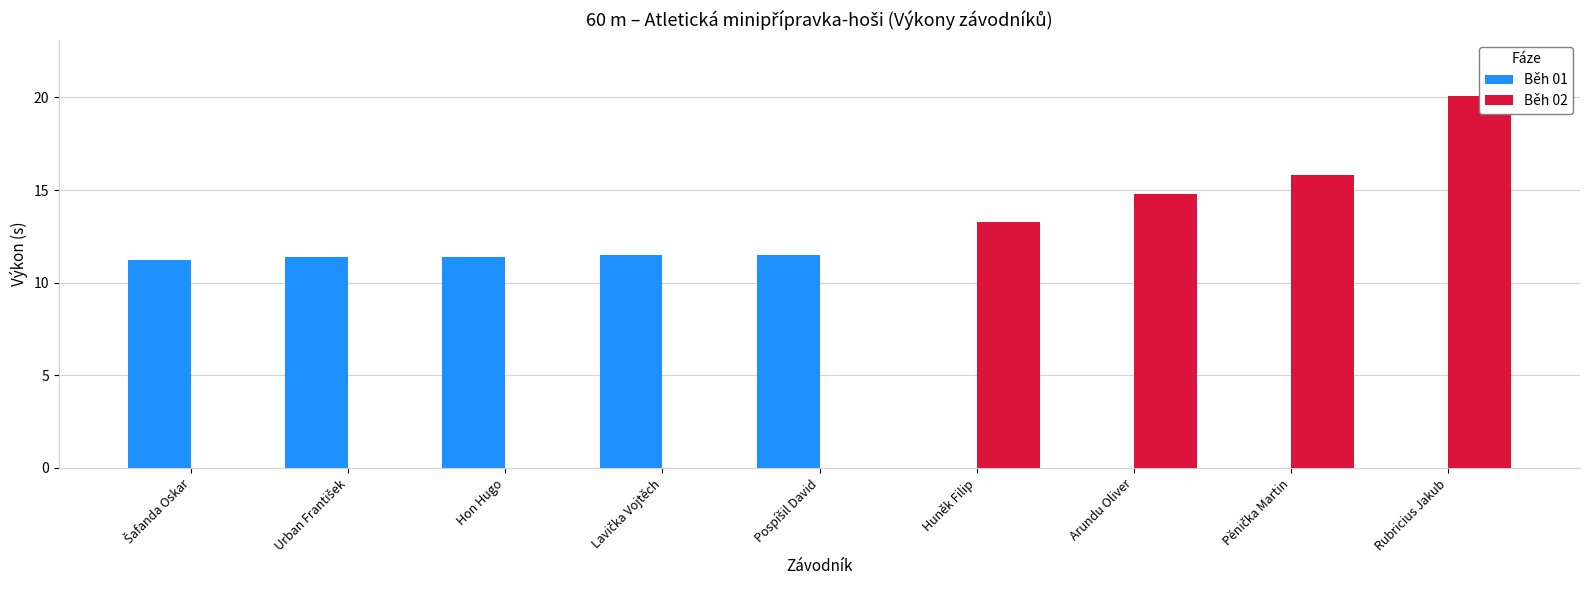

What is the average value of the Běh 02 series?

7.1